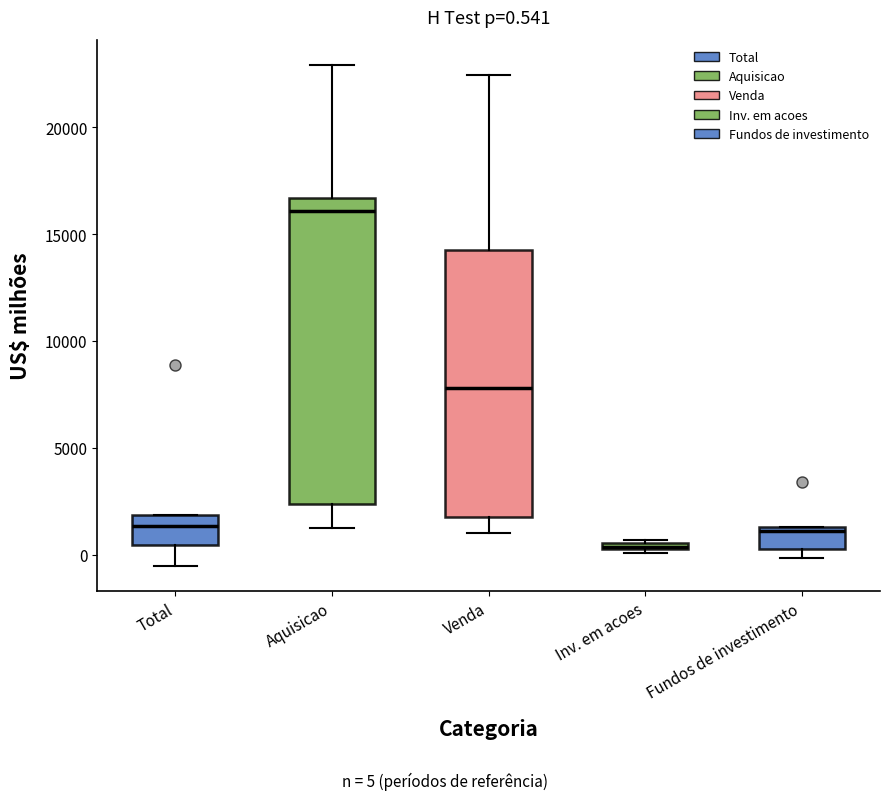

Which box's median line is the highest?

Aquisicao